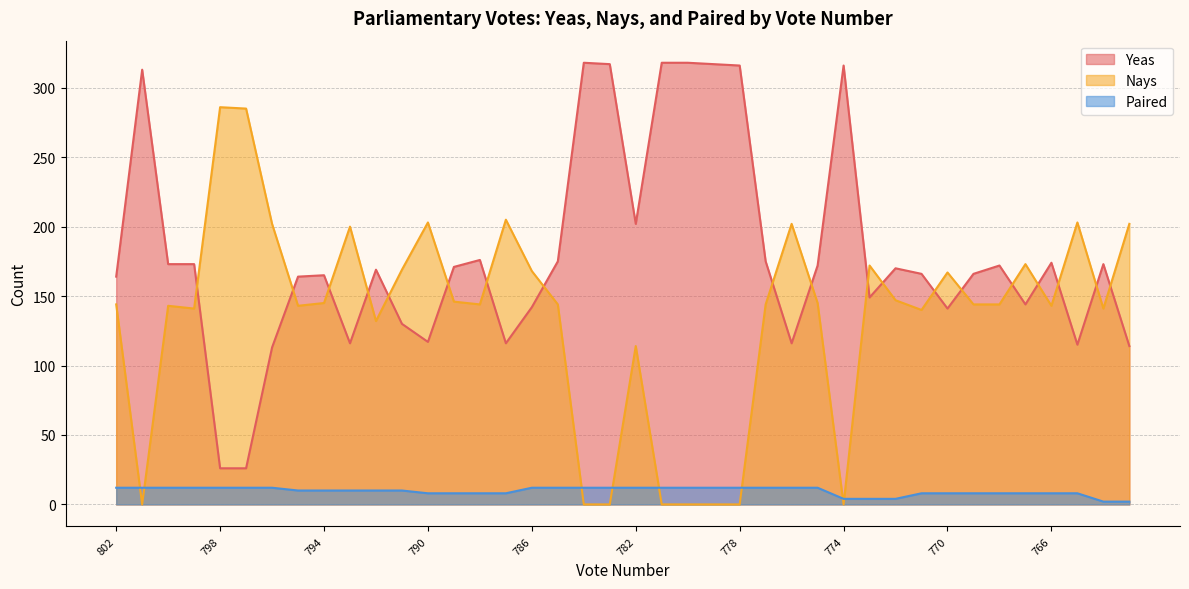

What is the value of the Yeas point at the 39th from the left?

173